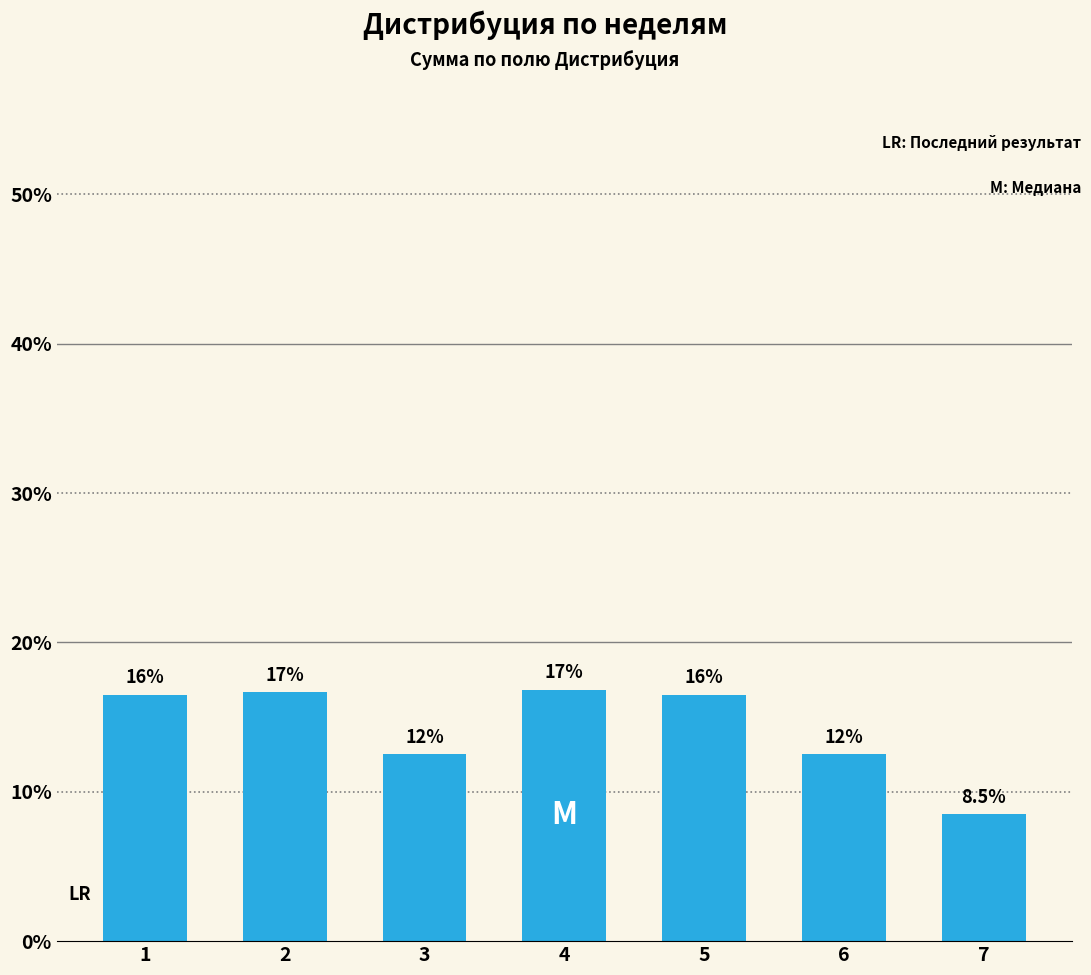

Are the bars horizontal?

No